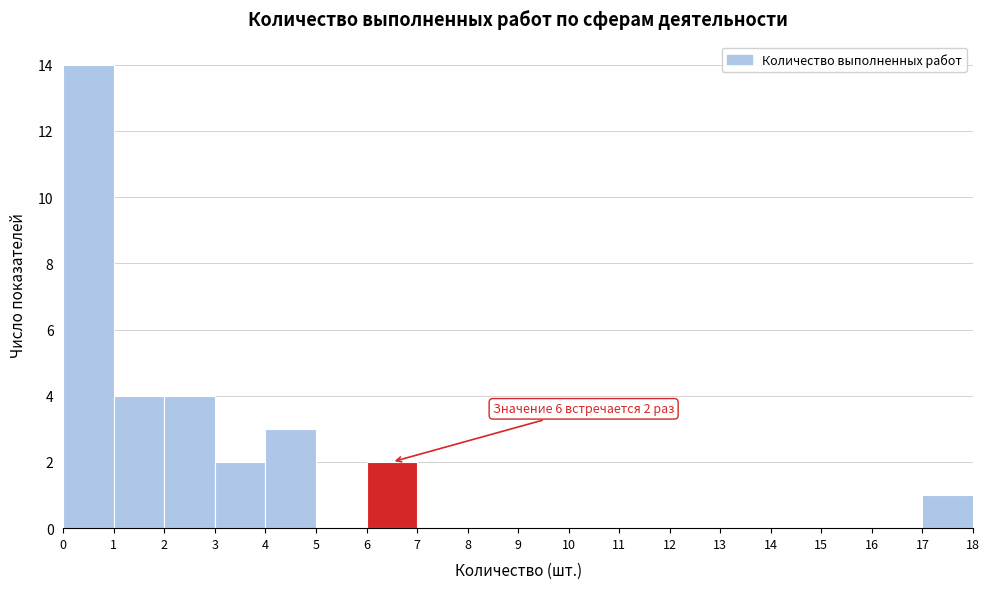

Which range on the x-axis has the tallest bar?

0 to 1